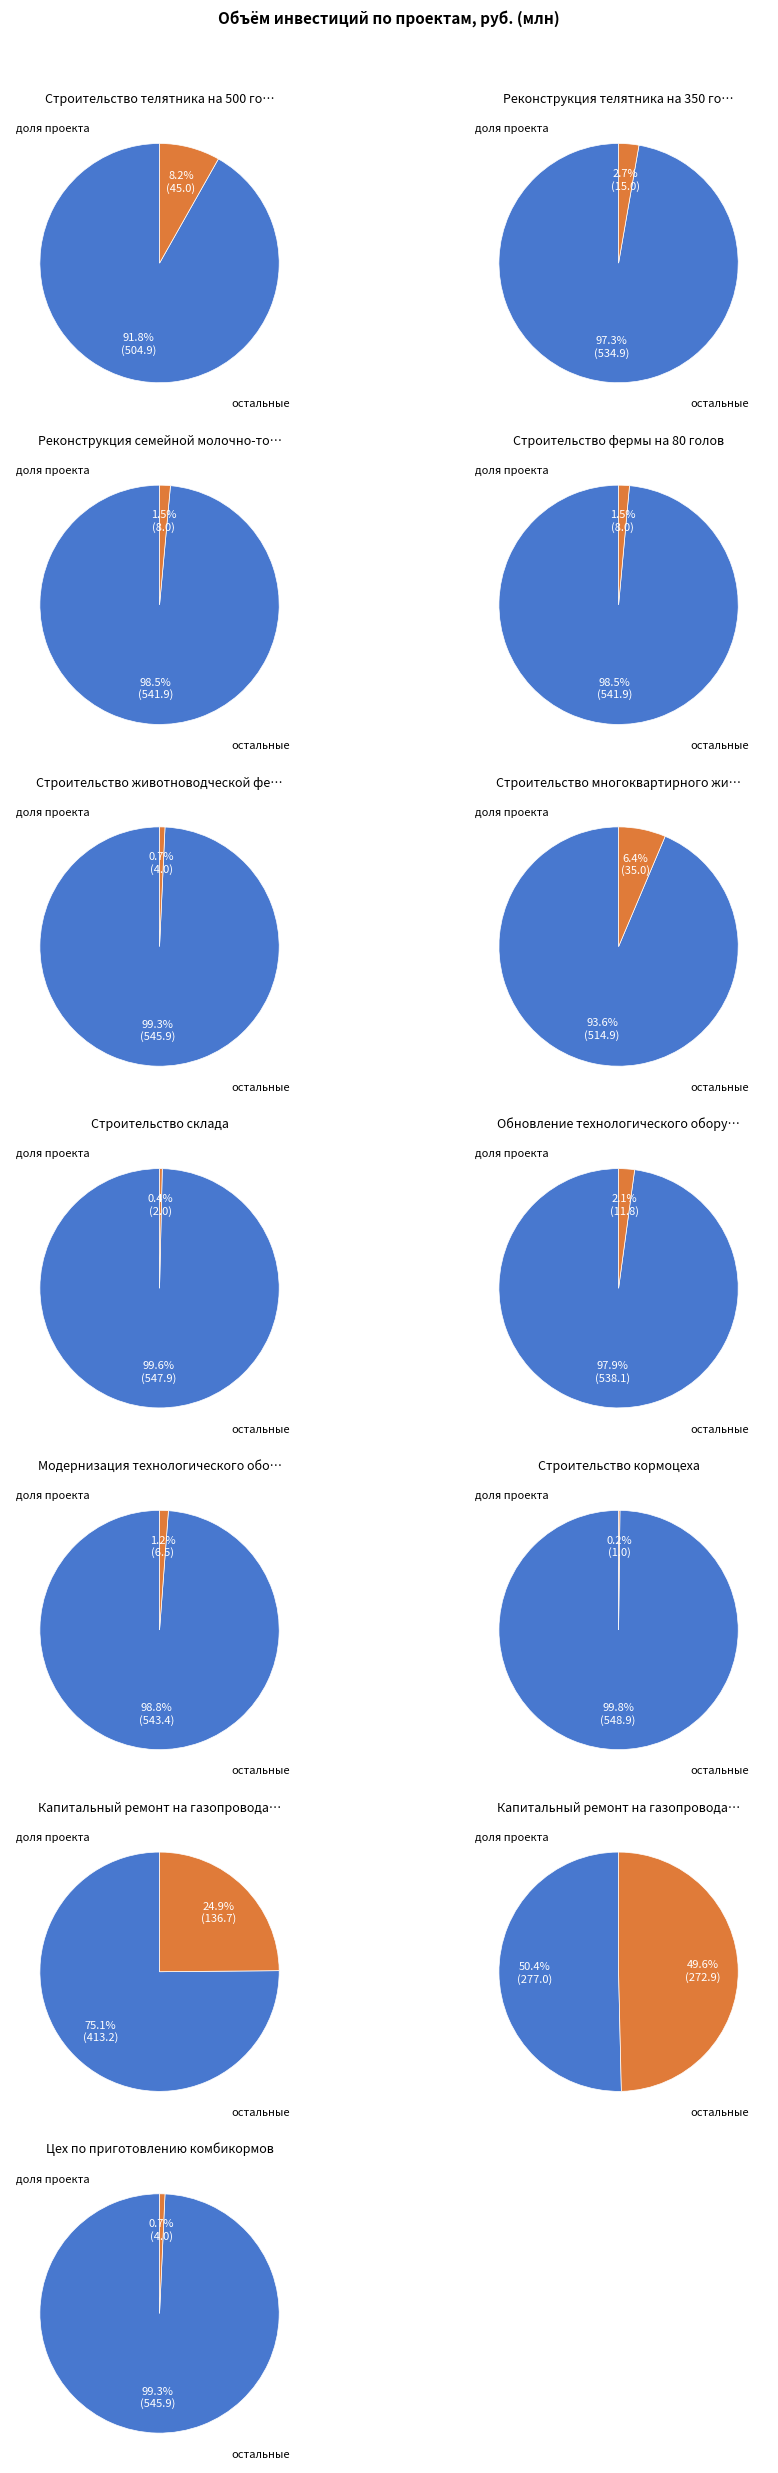

Which slice is the smallest?

Строительство кормоцеха